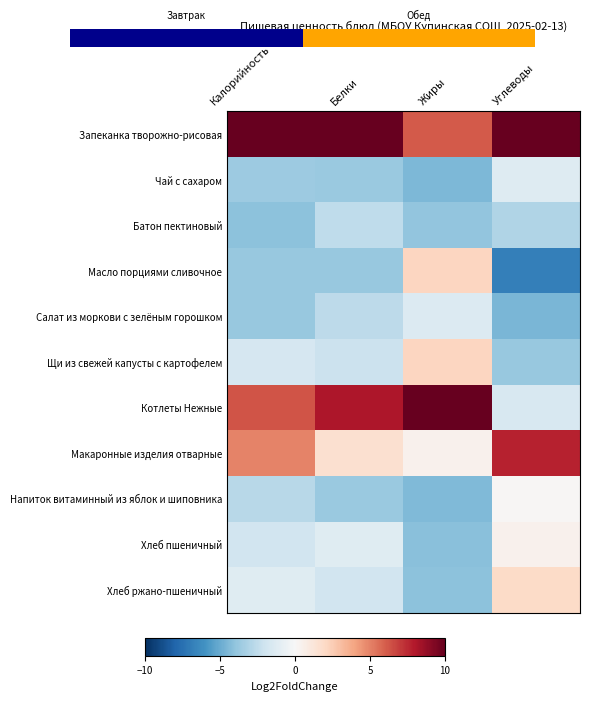

Is it true that Чай с сахаром equals -4.5 at Жиры?

True